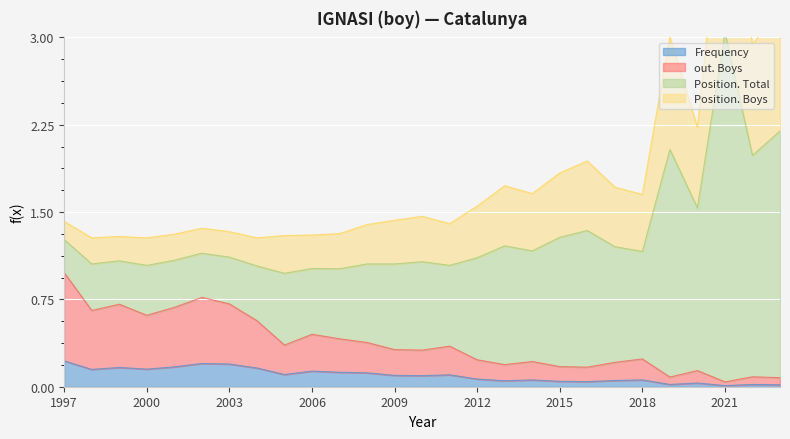

Which has a higher value, 2008 or 2006?

2006